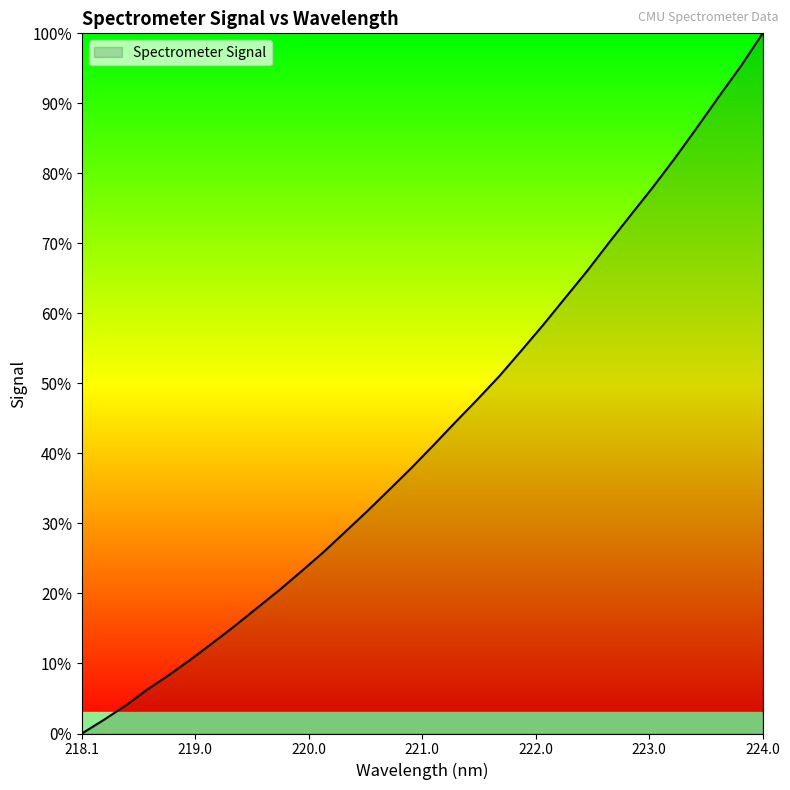

How many lines are shown in the chart?

1